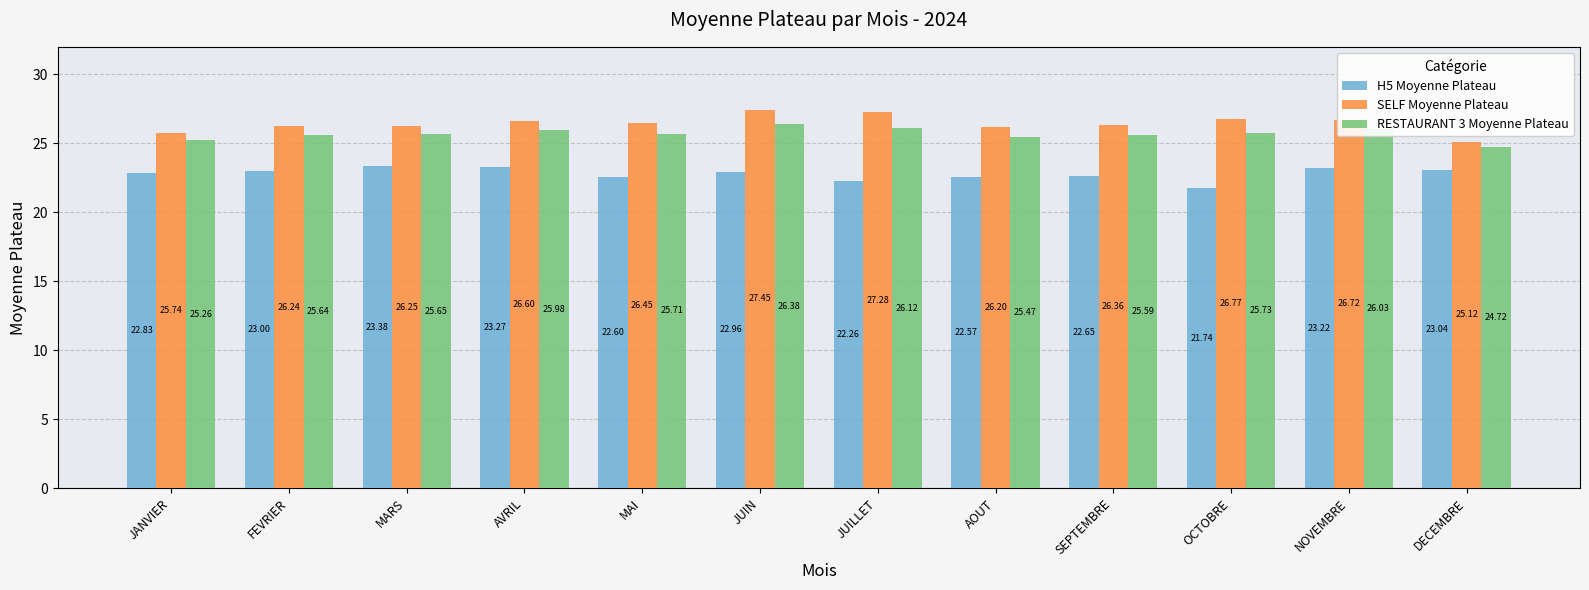

How many distinct data groups are displayed?

3